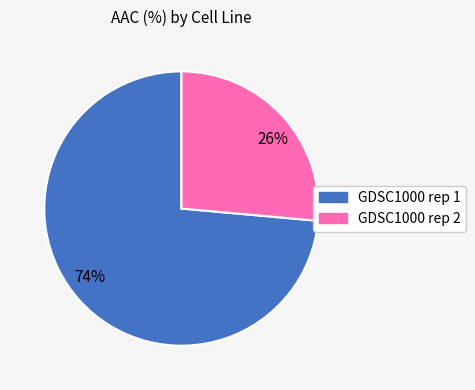

What is the smallest slice in the pie chart?

26%